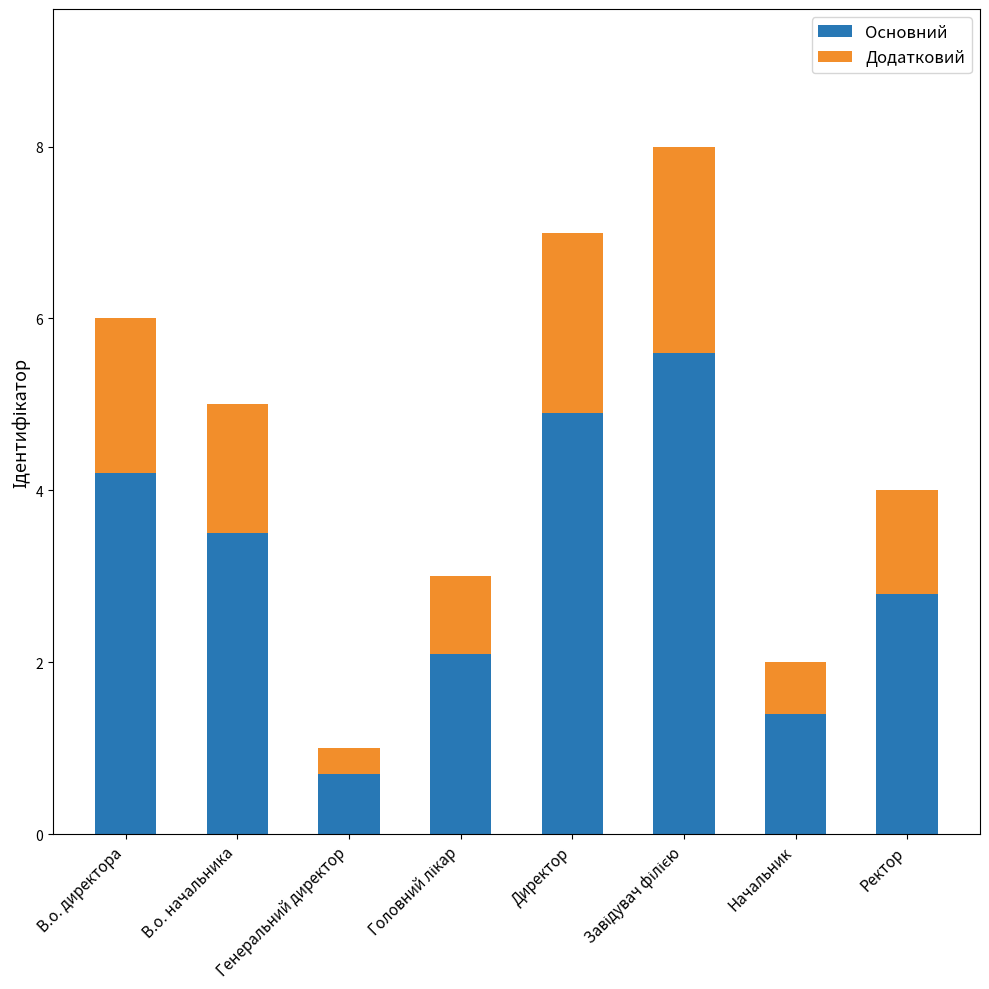

How many bars are there in total?

8